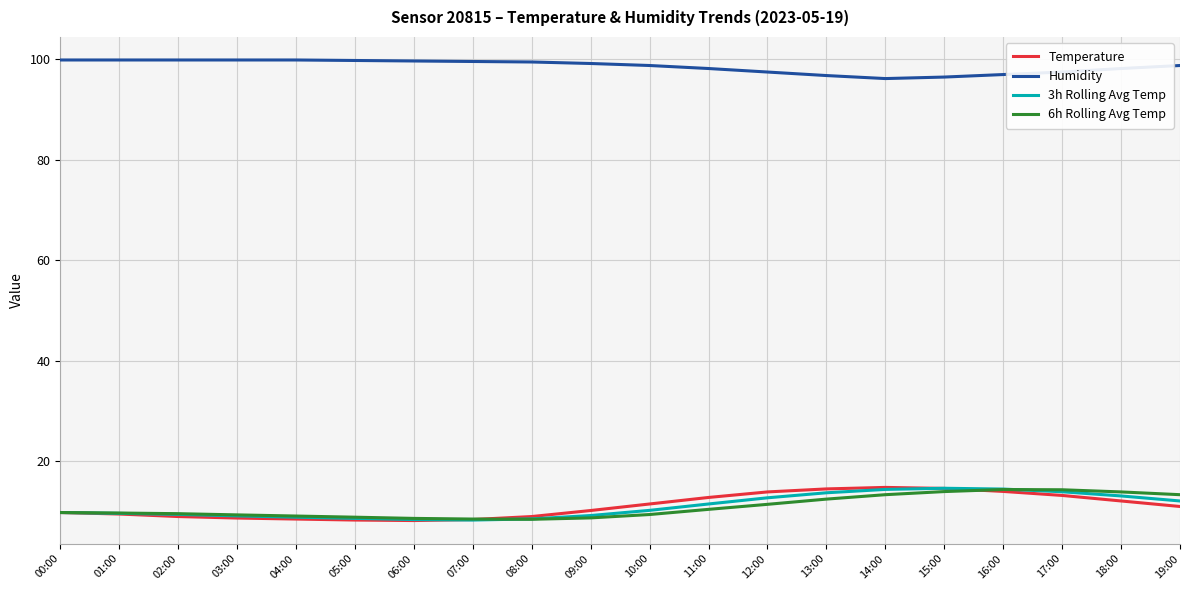

What is the difference between the second highest and minimum values in the 6h Rolling Avg Temp series?

5.9